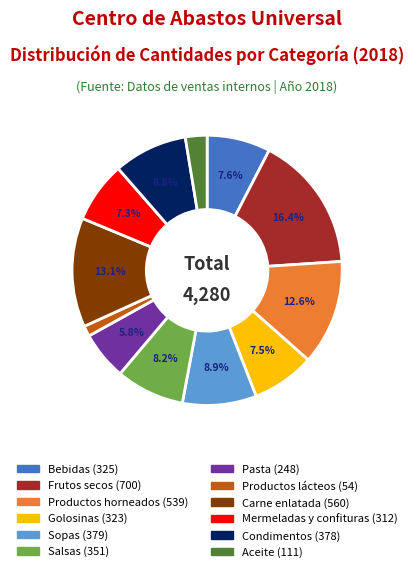

Does Frutos secos represent more than half of the total?

No